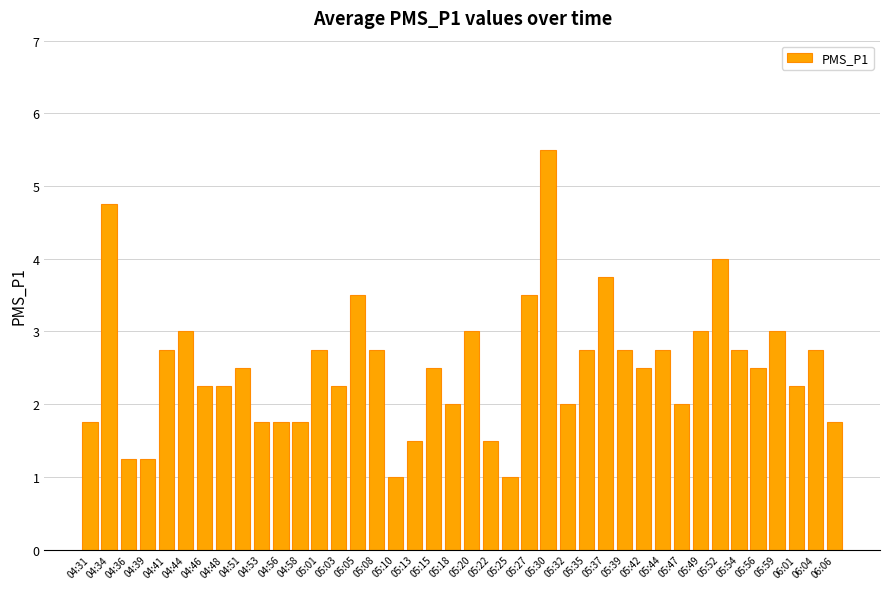

Are the bars grouped side by side (vs. stacked)?

No